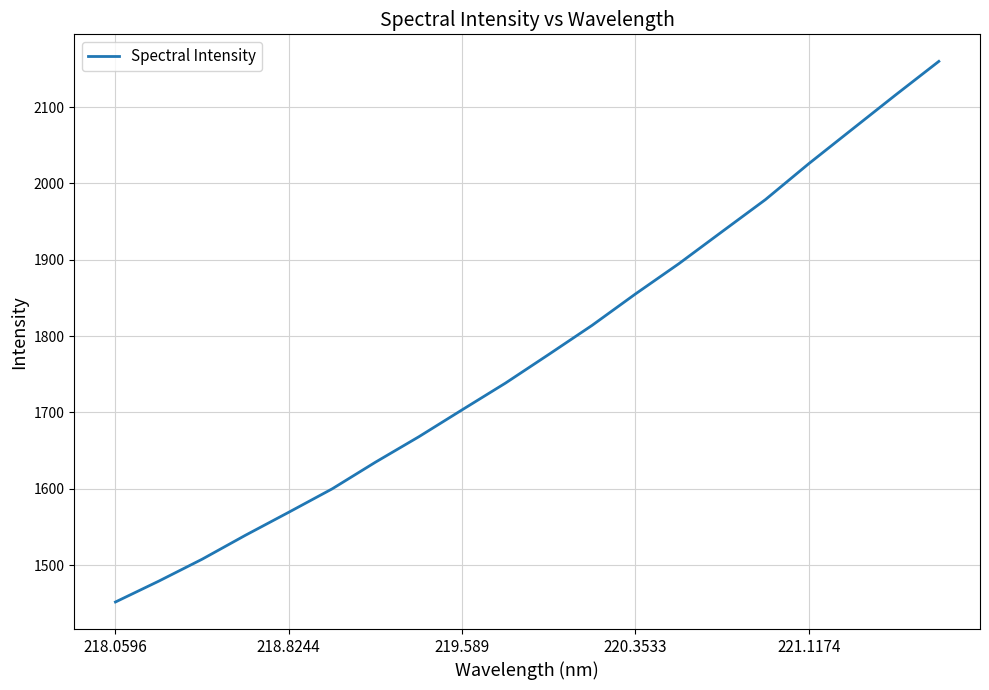

What is the difference between the maximum and minimum values?

708.4